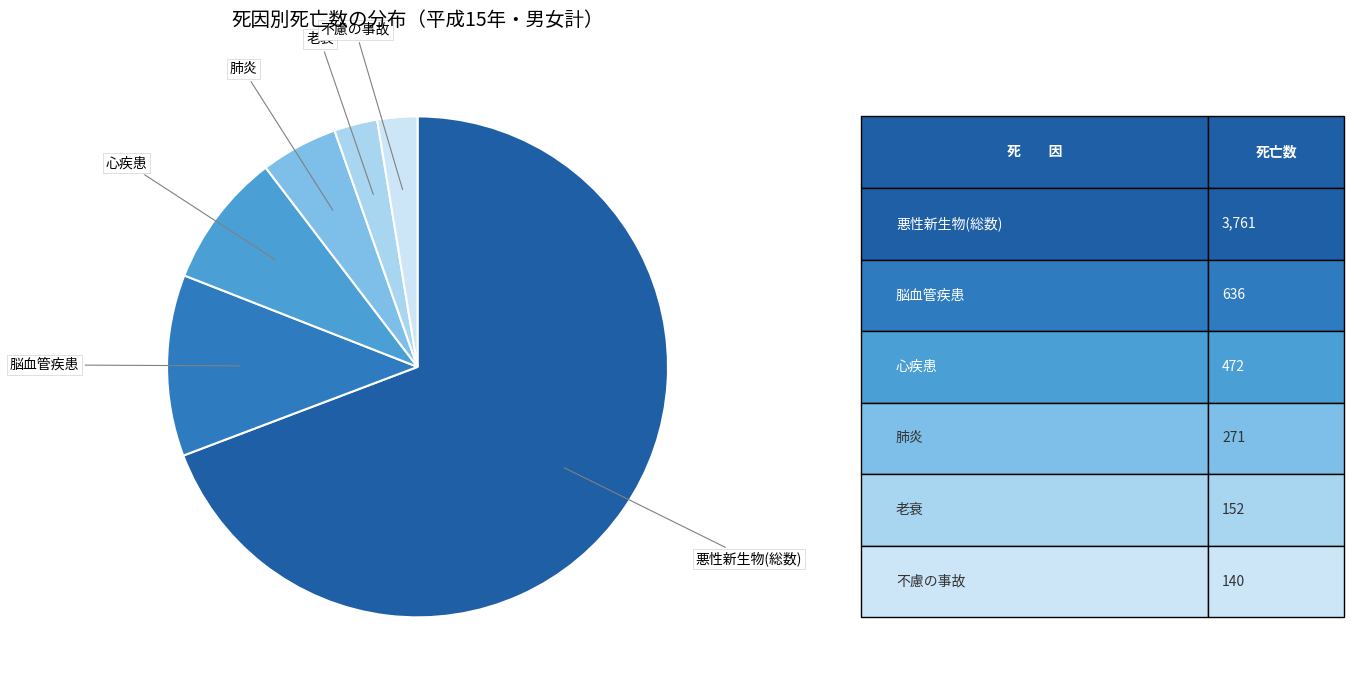

Is there any slice that represents more than half of the pie?

Yes